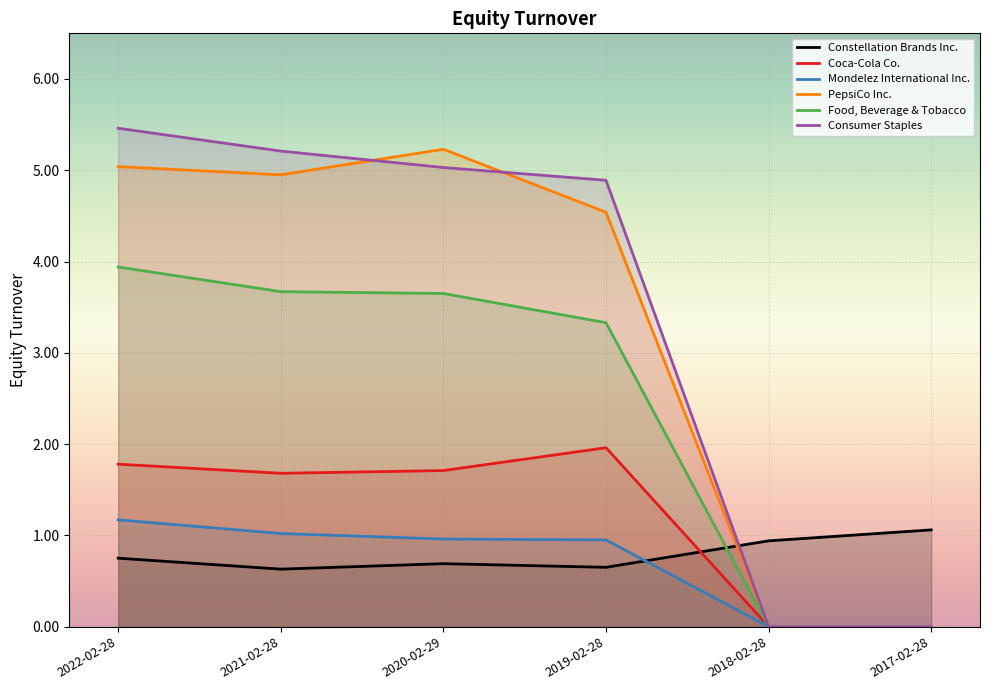

What is the difference between the second highest and second lowest values in the Constellation Brands Inc. series?

0.3